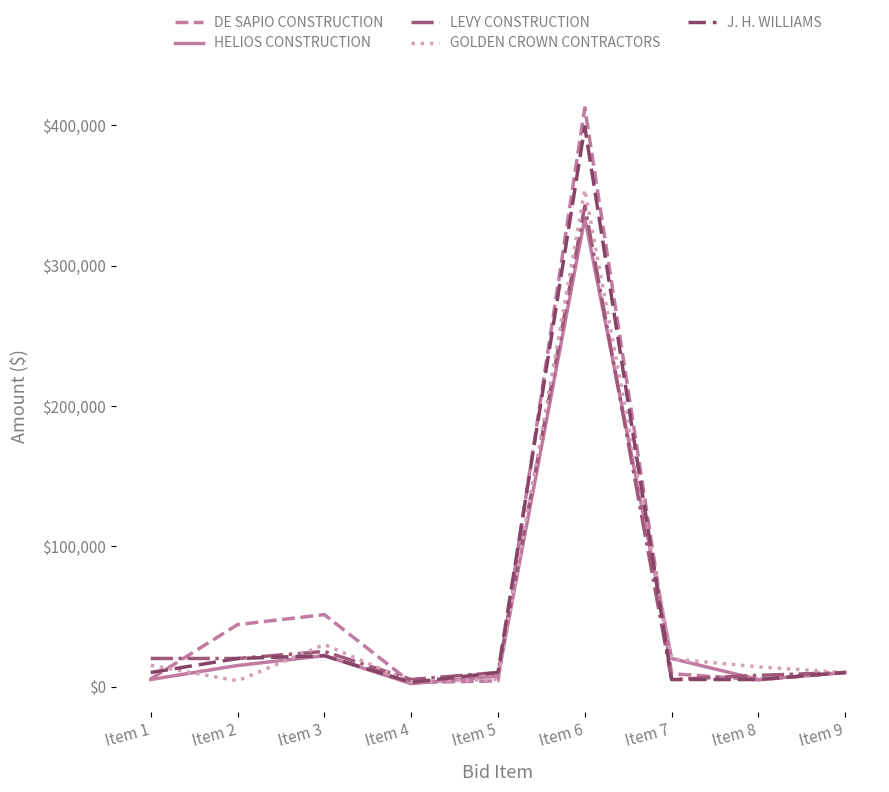

The value of DE SAPIO CONSTRUCTION at Item 2 is 74910.3. True or false?

False